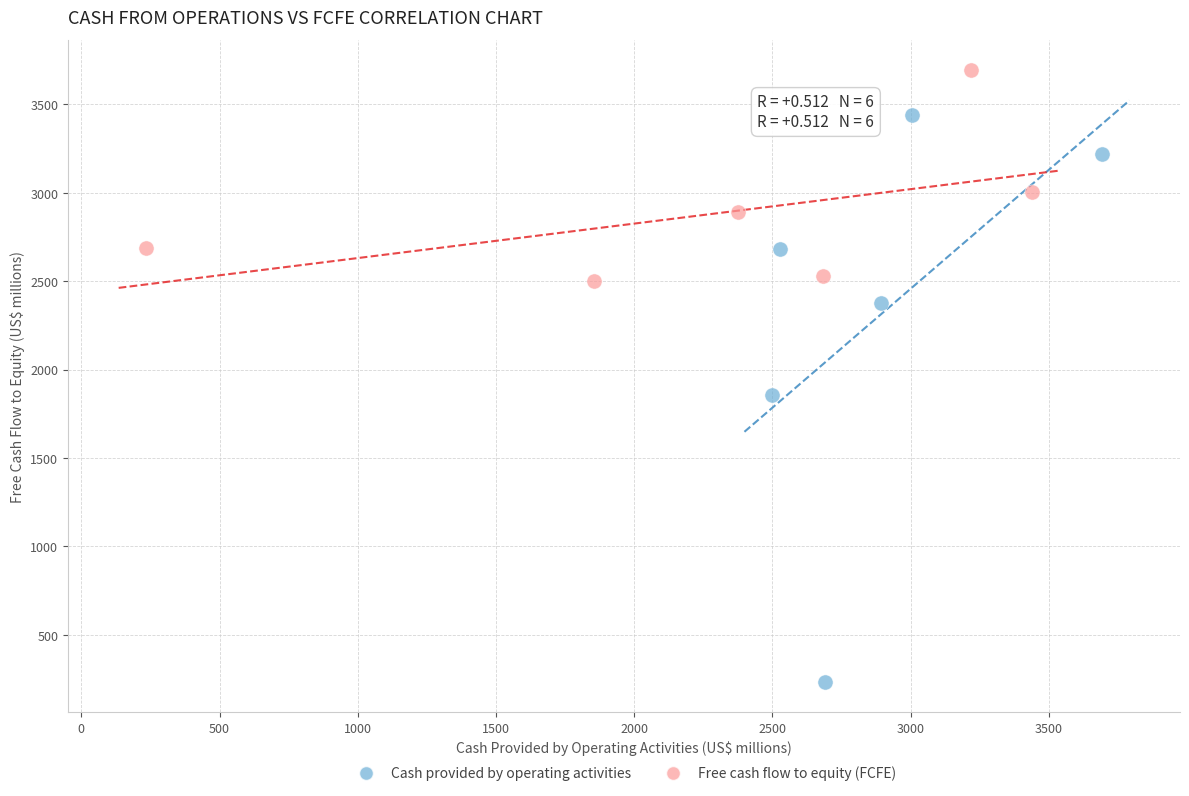

What are all the series names shown in the legend?

Cash provided by operating activities, Free cash flow to equity (FCFE)